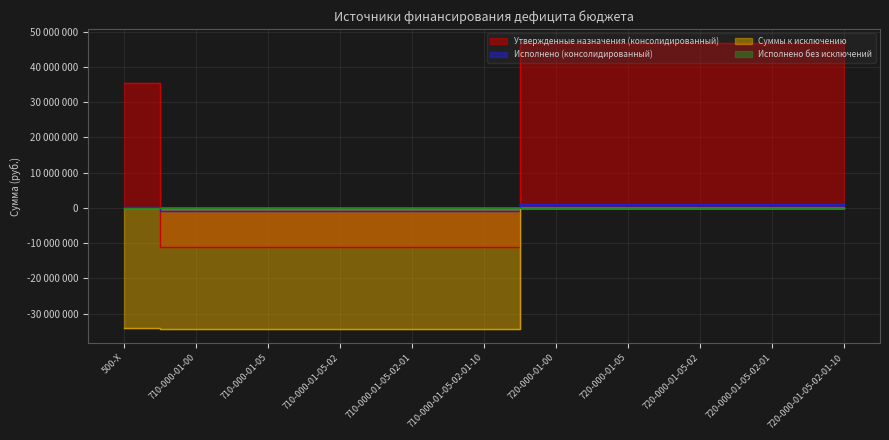

What is the average value of the Суммы к исключению series?

-18662509.1